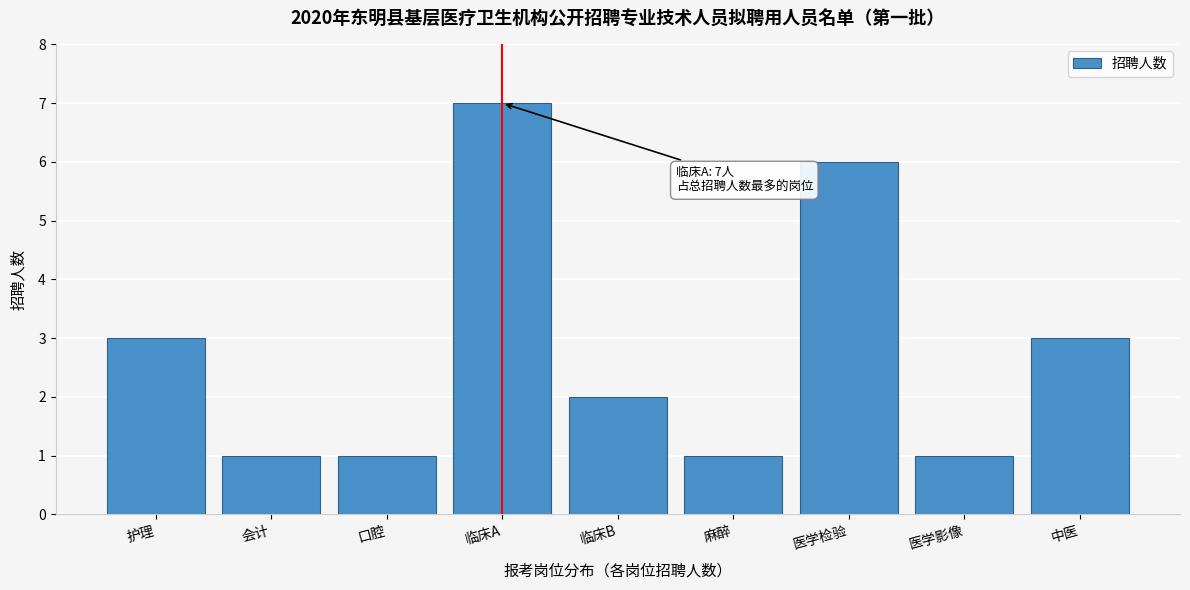

Reading right to left, extract all data points from this chart.

3	1	6	1	2	7	1	1	3